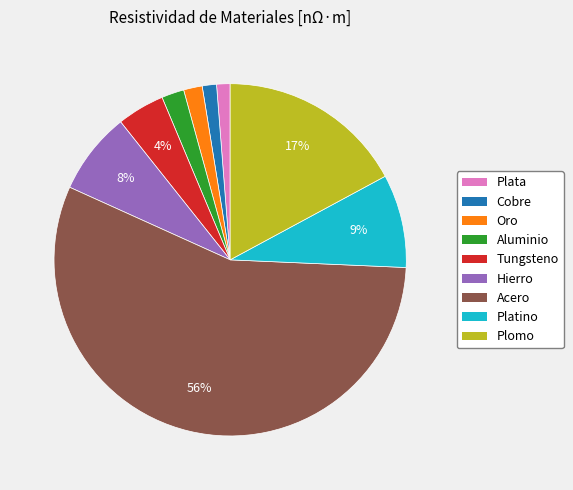

Is the sum of Tungsteno and Oro greater than half?

No